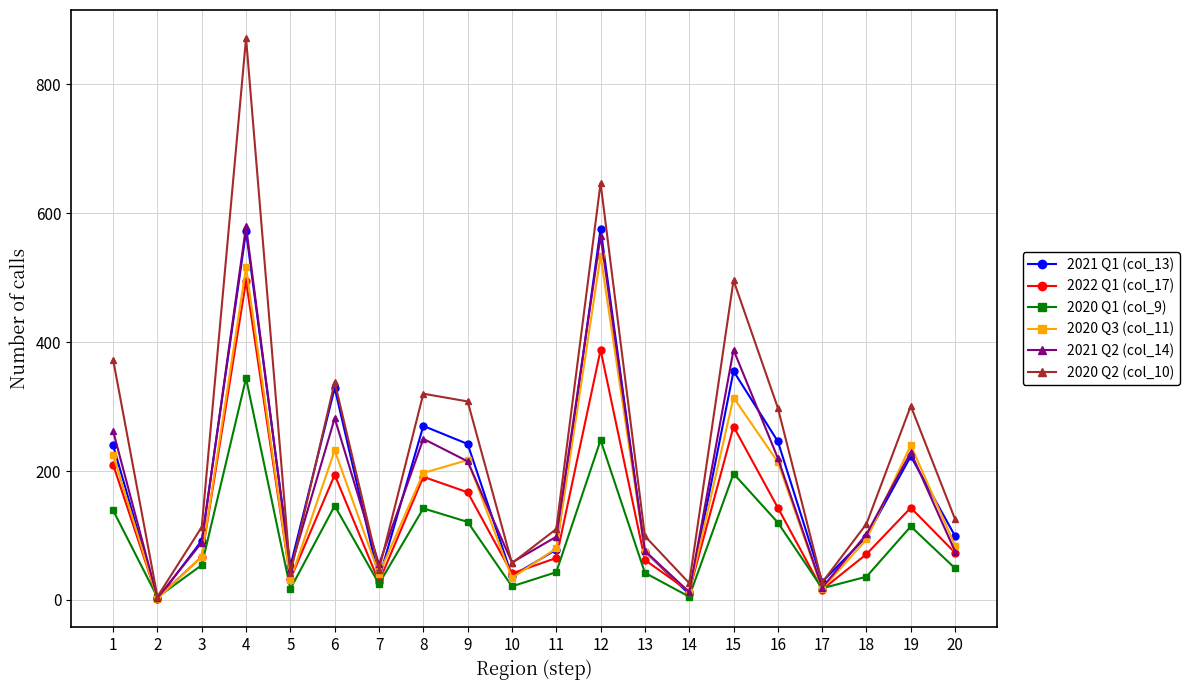

What is the difference between the 2020 Q1 (col_9) values at 6 and 11?

103